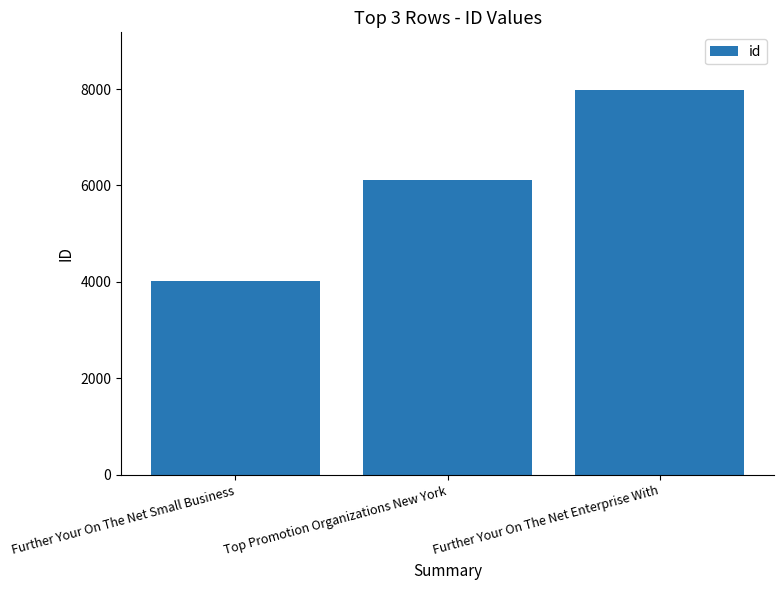

Is it true that the value at Further Your On The Net Small Business is 2781?

False